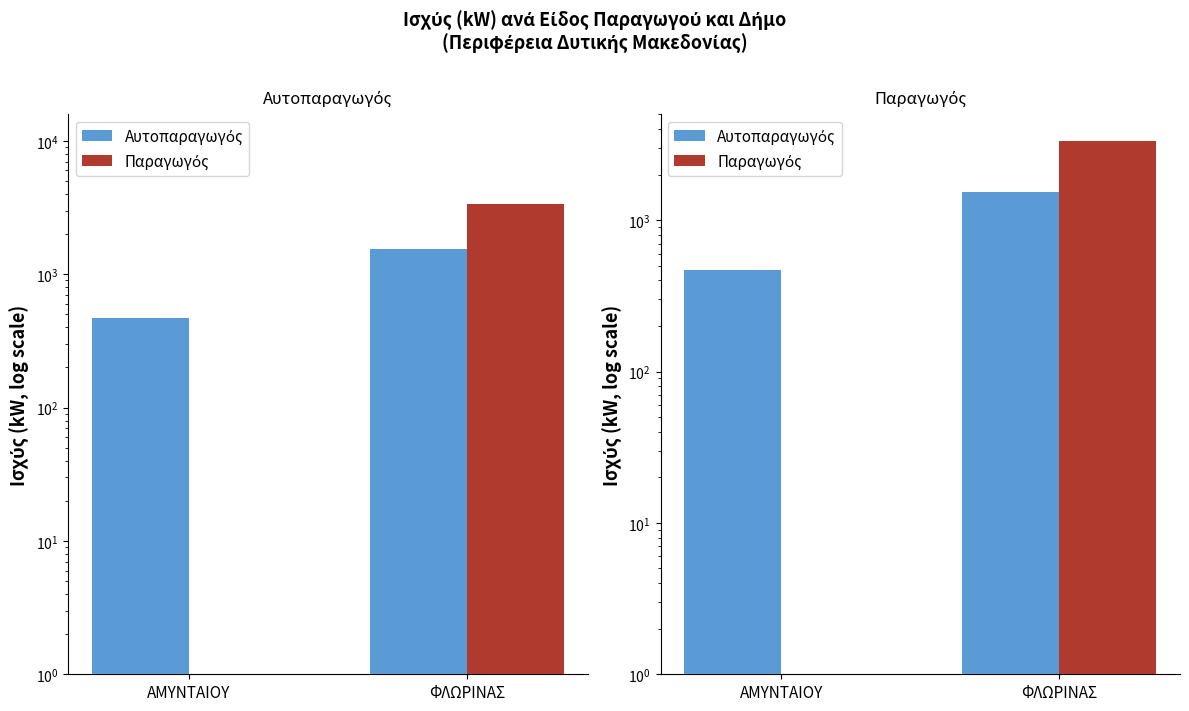

What are all the series names shown in the legend?

Αυτοπαραγωγός, Παραγωγός